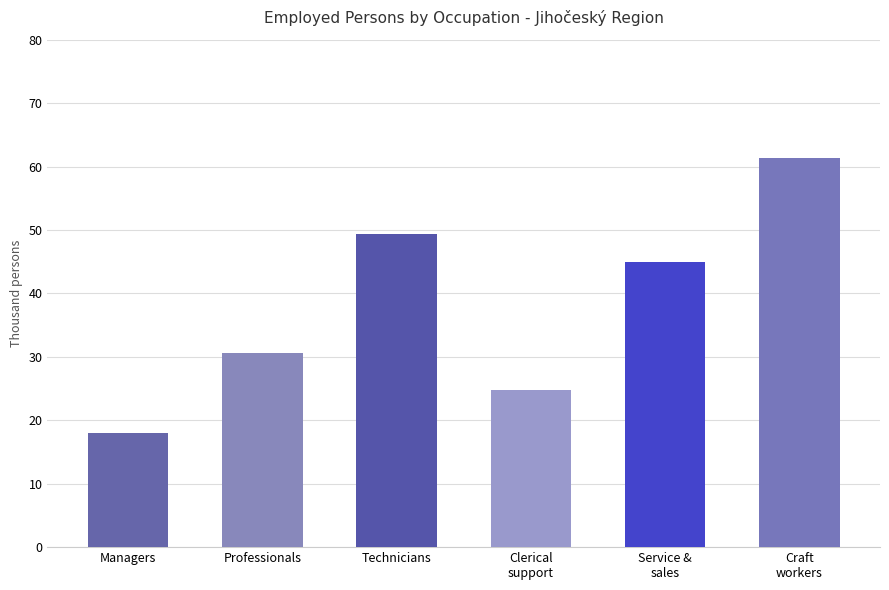

What is the approximate value at Technicians?

49.4